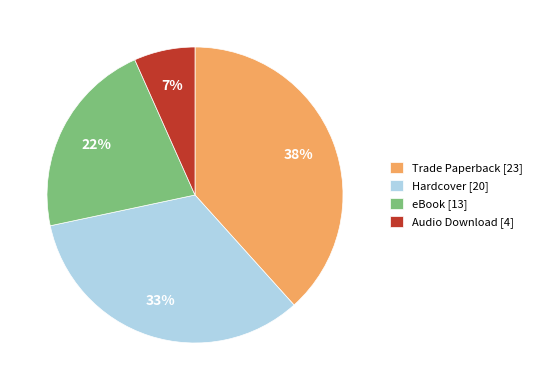

To the nearest percent, what is the combined percentage of Audio Download and Hardcover?

40%